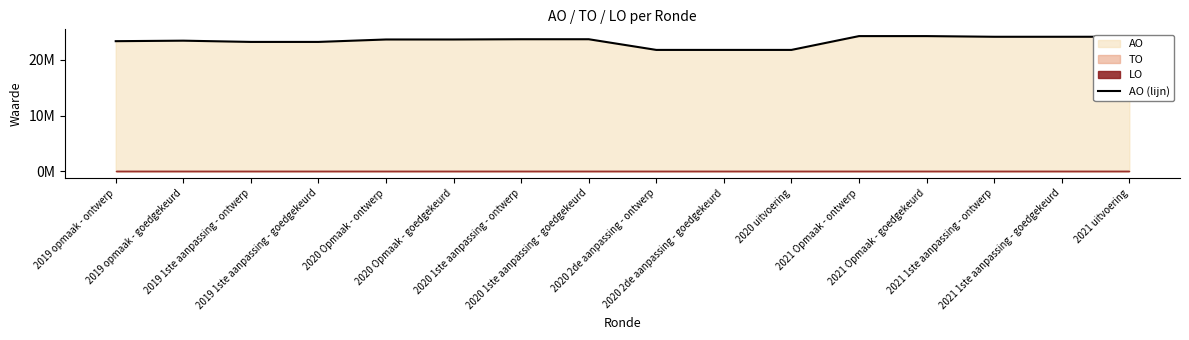

What is the minimum value shown in the chart?

21759768